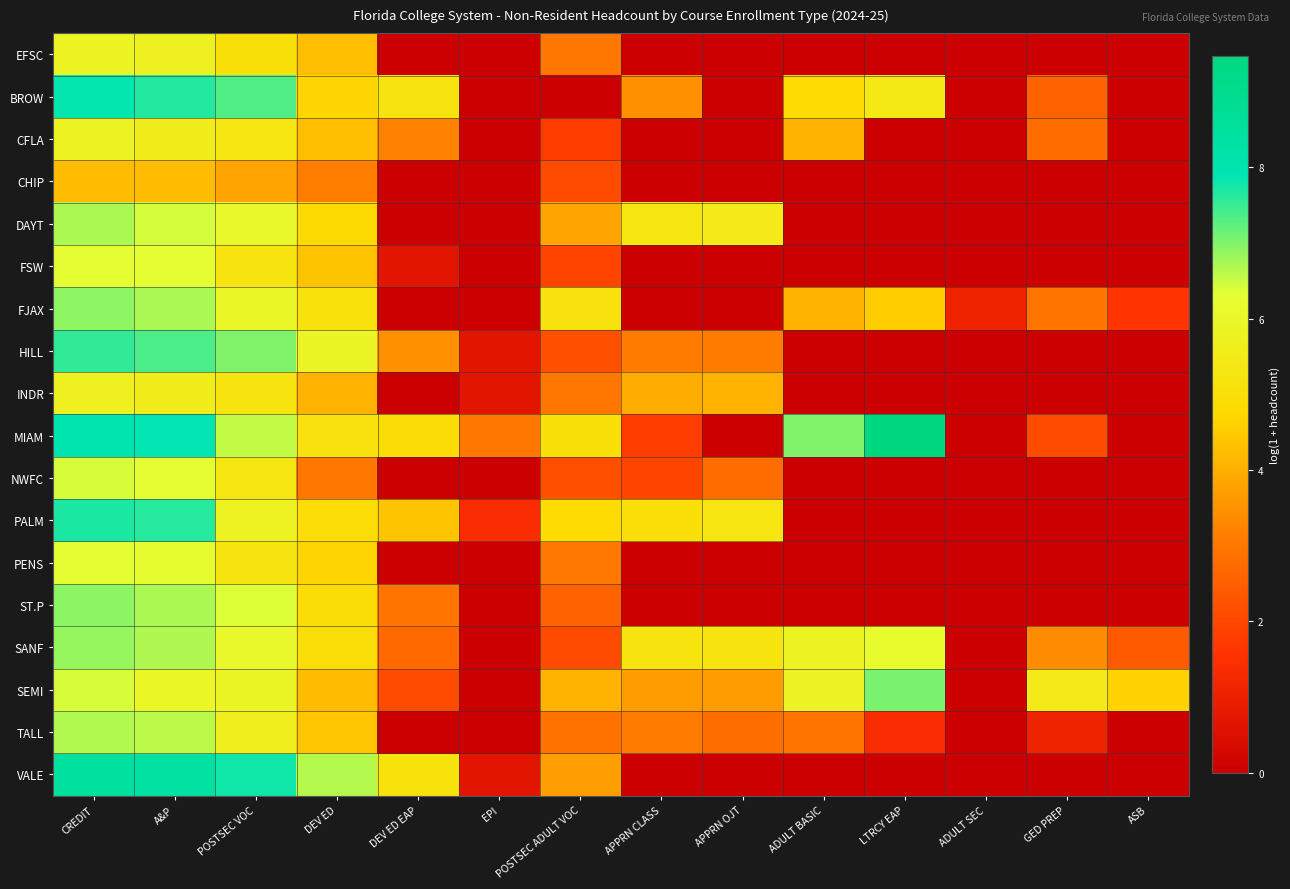

How many categories are shown in the chart?

14